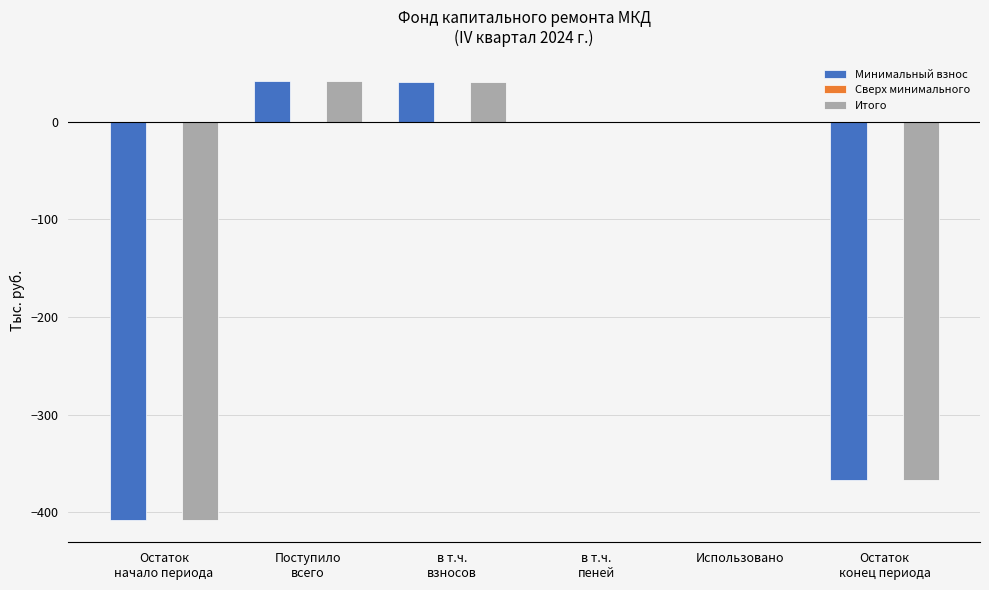

At which label is Минимальный взнос closest to -183?

Использовано